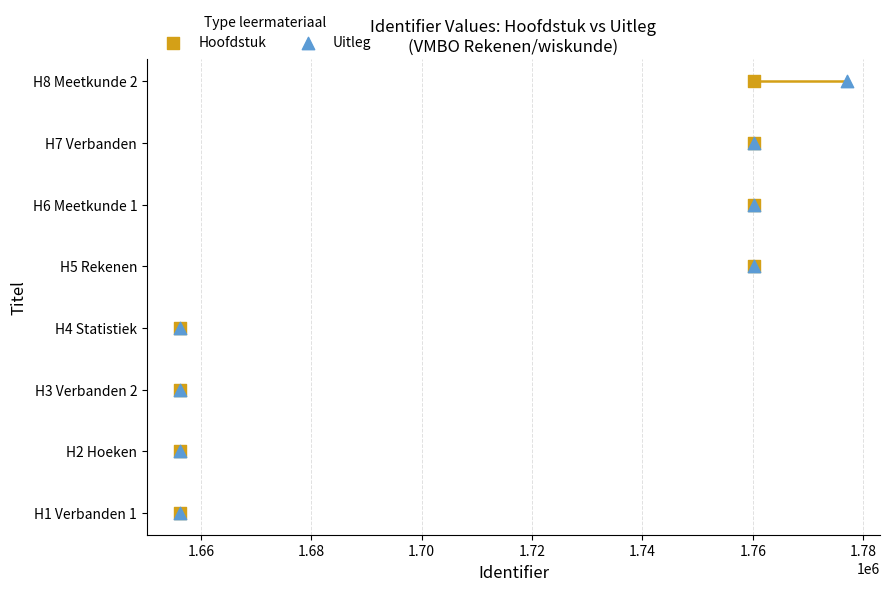

What are all the series names shown in the legend?

Hoofdstuk, Uitleg